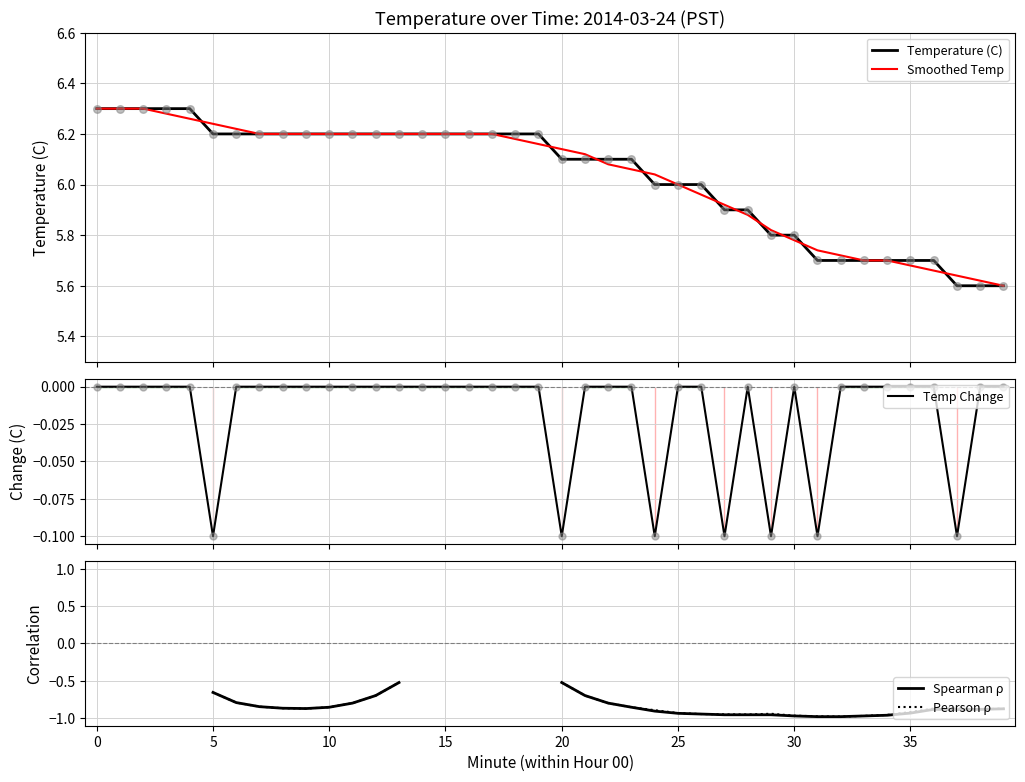

What are all the series names shown in the legend?

Temperature (C), Smoothed Temp, Temp Change, Spearman ρ, Pearson ρ